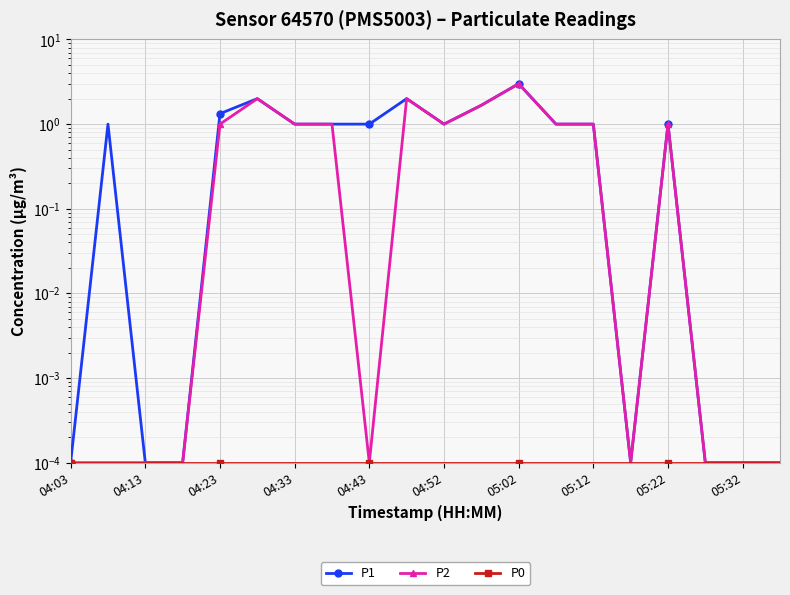

True or false: P2 and P1 intersect in this chart.

False